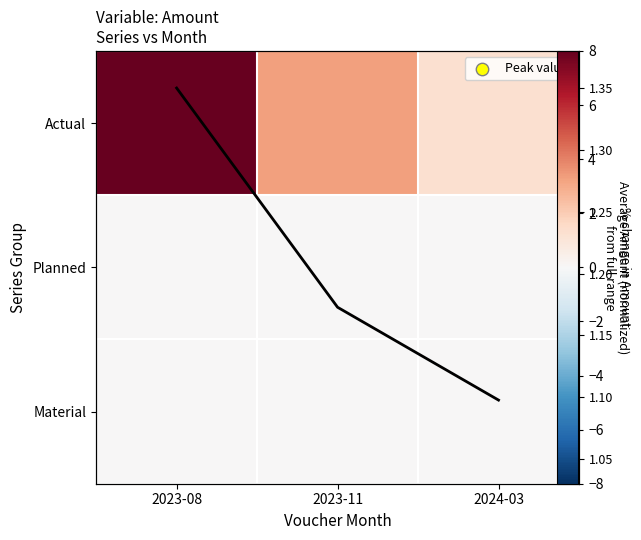

Count the number of data series in this chart.

3